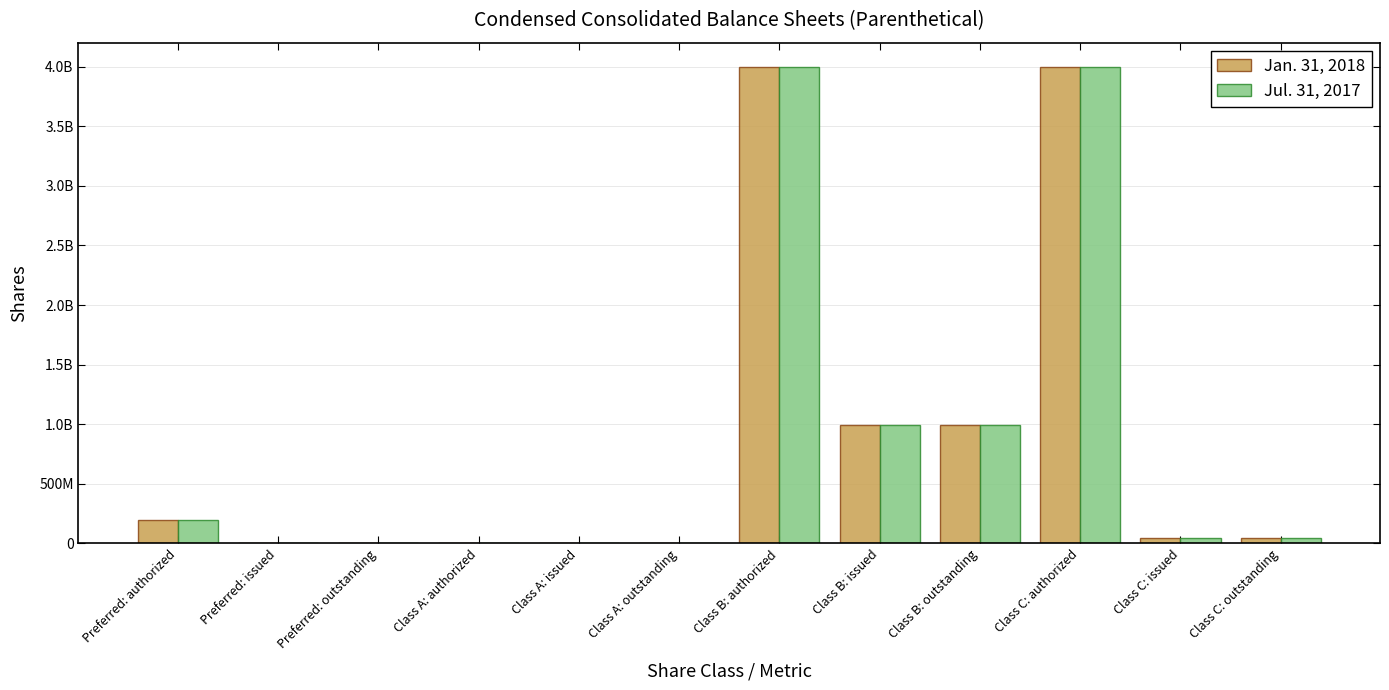

Which series has the largest total across all categories?

Jan. 31, 2018